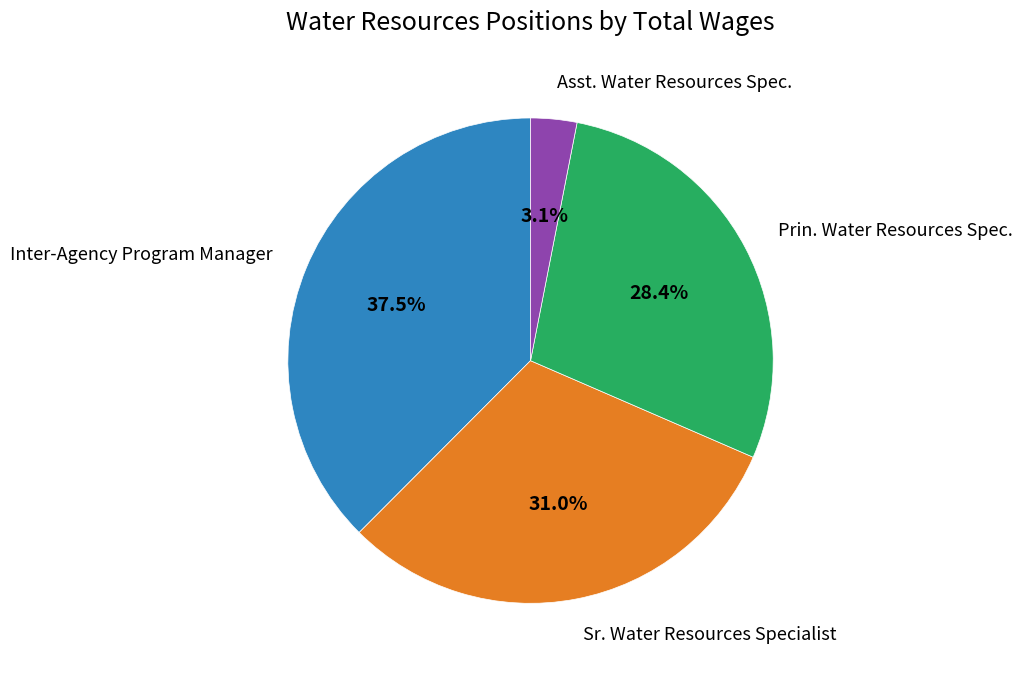

To the nearest percent, what is the average slice percentage?

25%